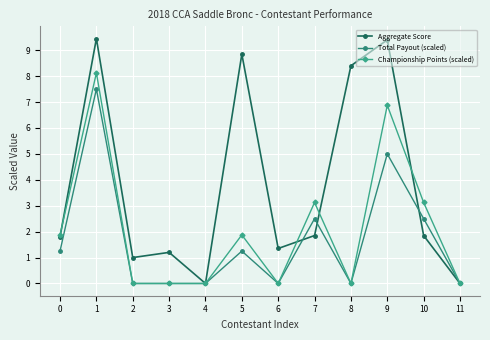

The Aggregate Score series shows 1.4 at 6. True or false?

True